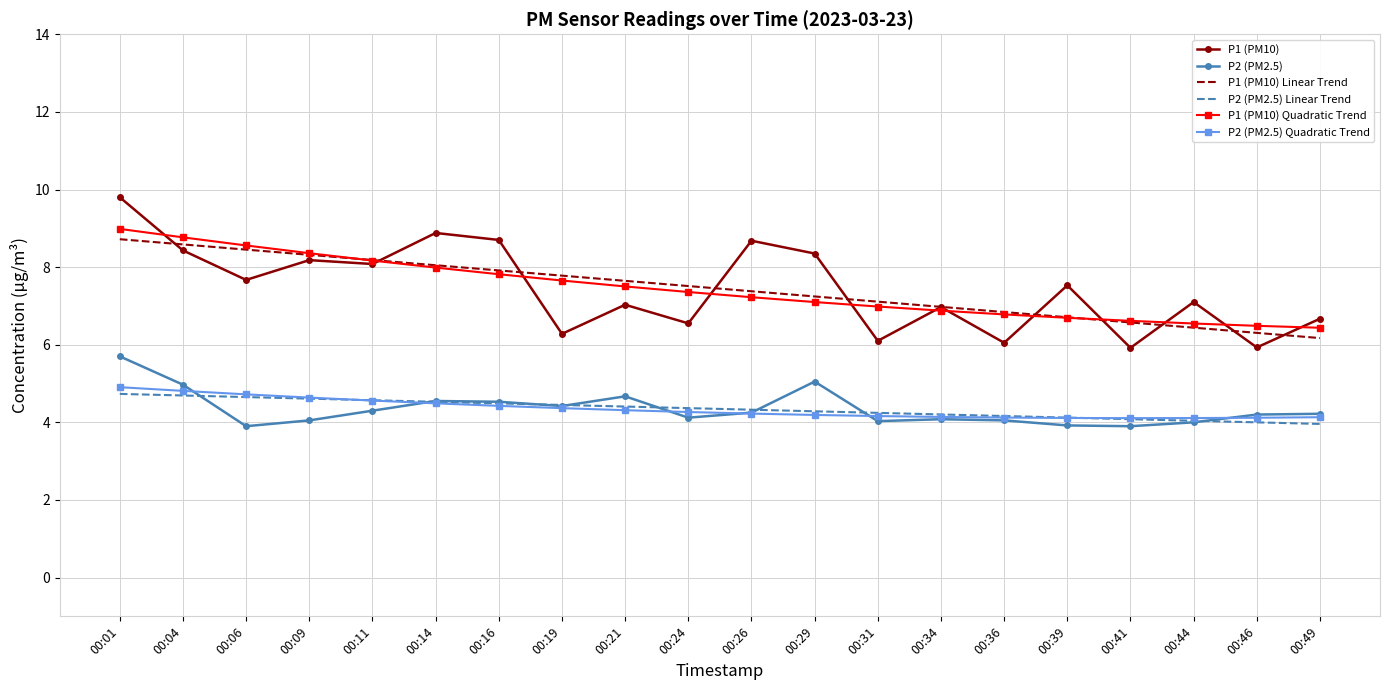

Read the P1 (PM10) Linear Trend value at 00:46.

6.3